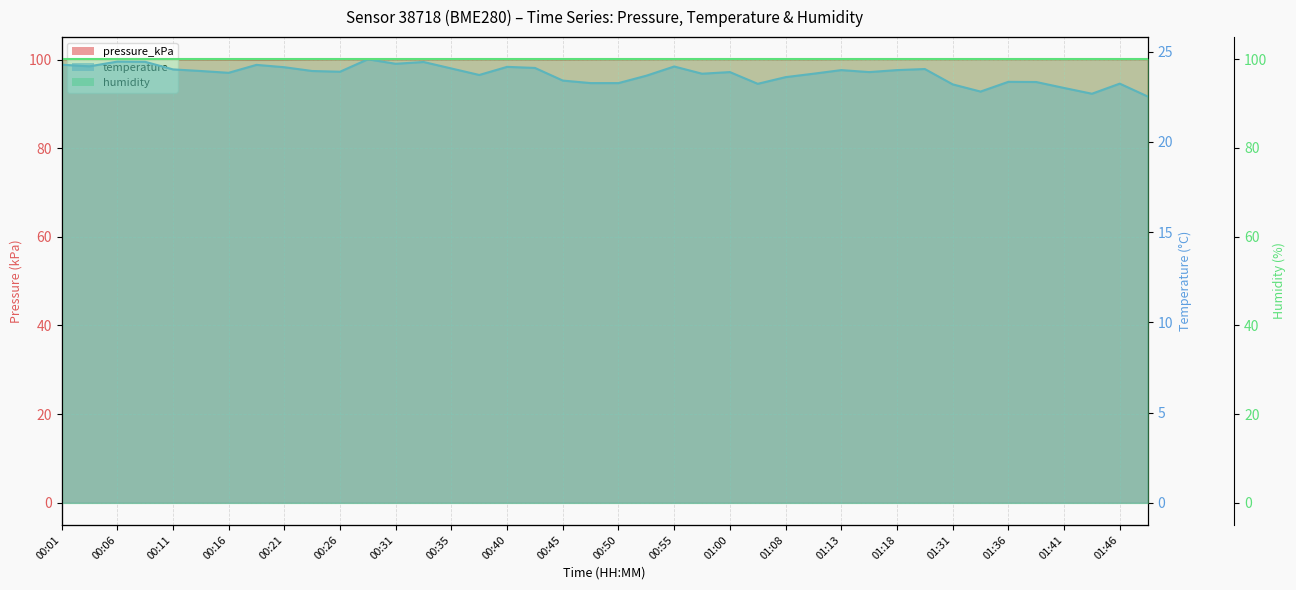

True or false: pressure_kPa has a value of 157.6 at 01:18.

False